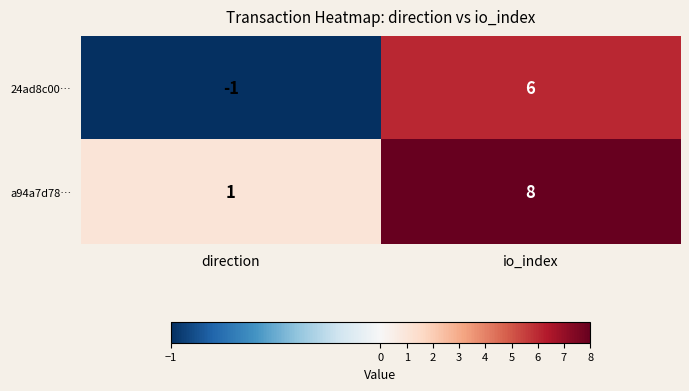

Count the number of categories in the chart.

2